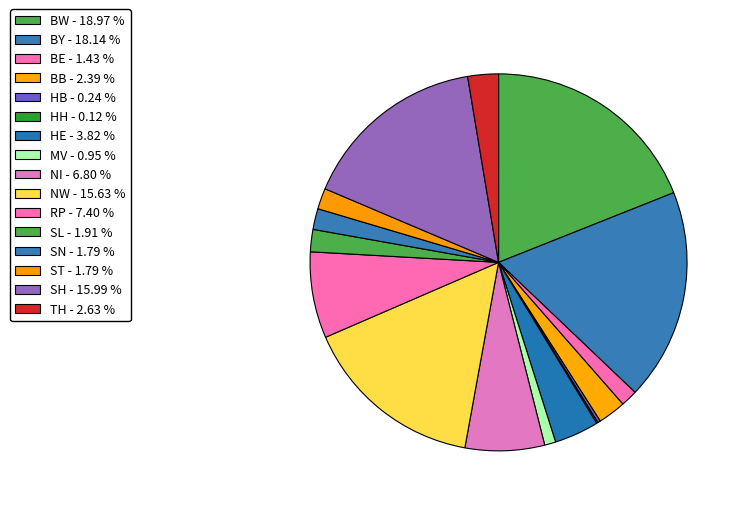

Which category has the smallest portion of the pie?

HH